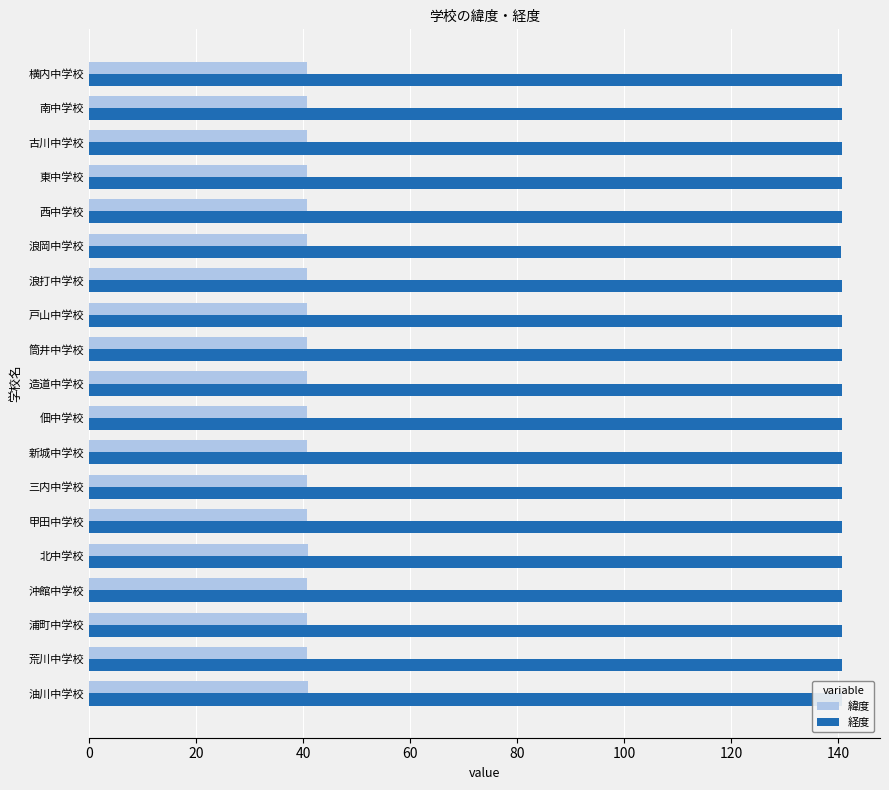

Is the value of 緯度 at 横内中学校 greater than the value of 経度 at 三内中学校?

No